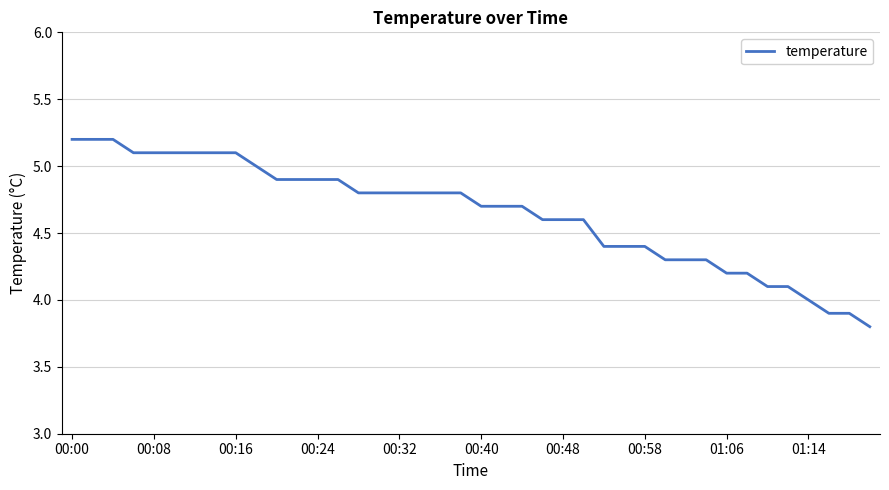

What is the greatest value displayed?

5.2